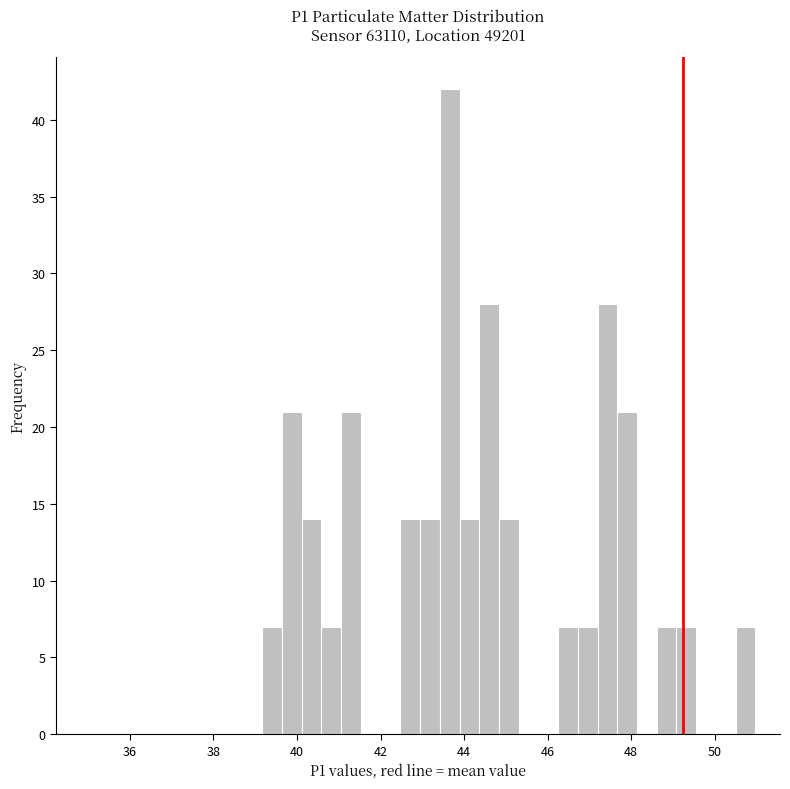

Read against the x-axis, roughly where is the centre of the tallest bar?

43.6